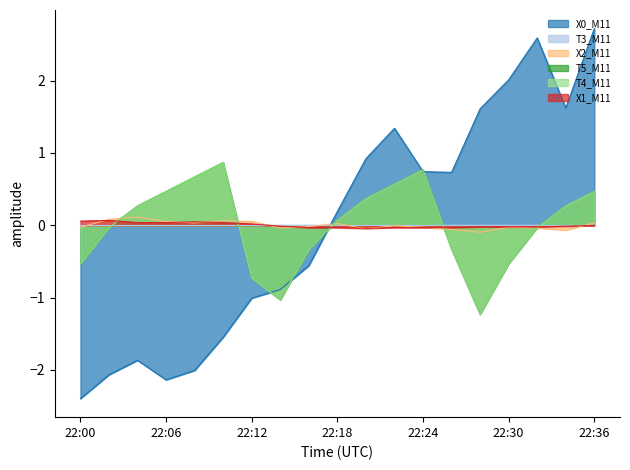

How many positive values does the T5_M11 series have?

10